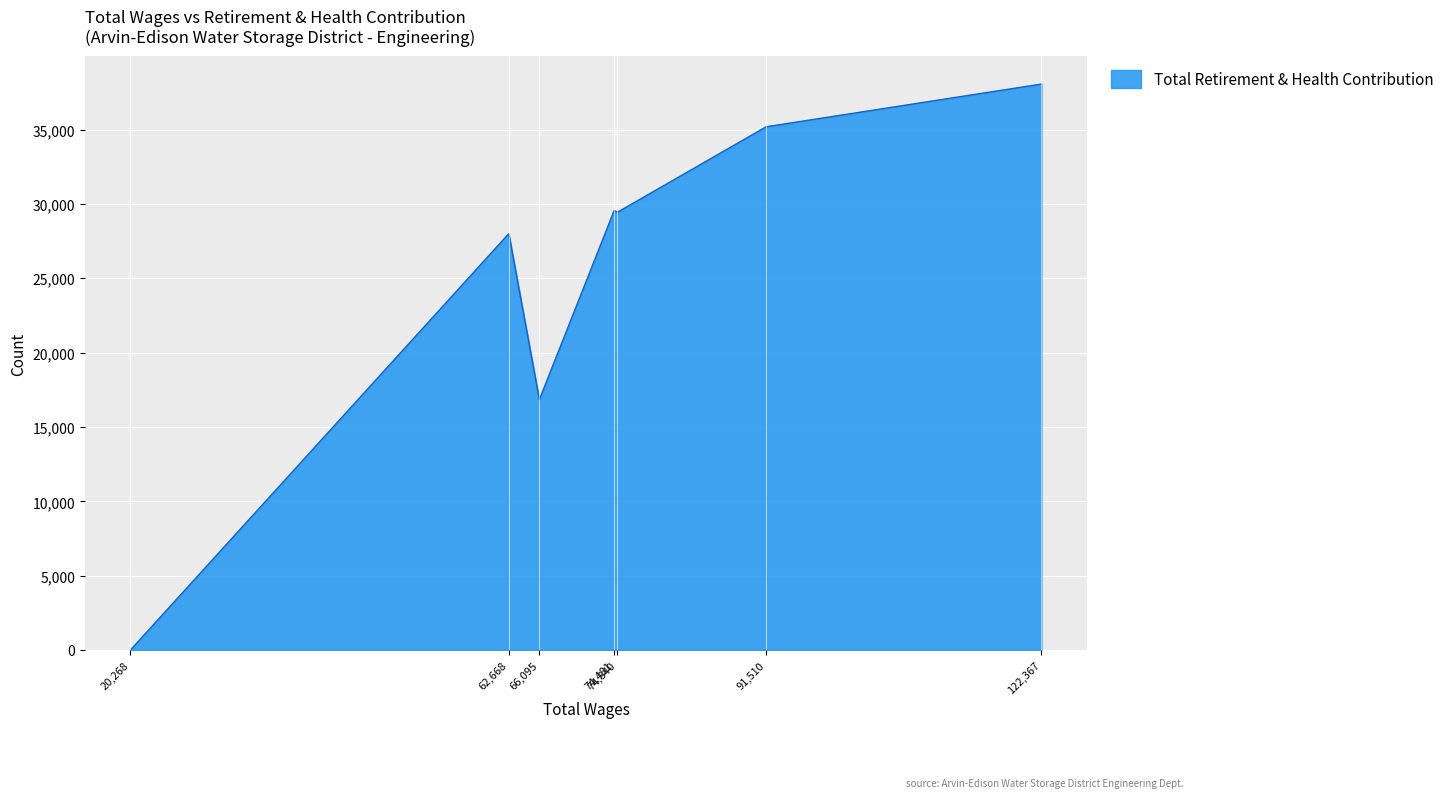

Where is the first local maximum?

62,668